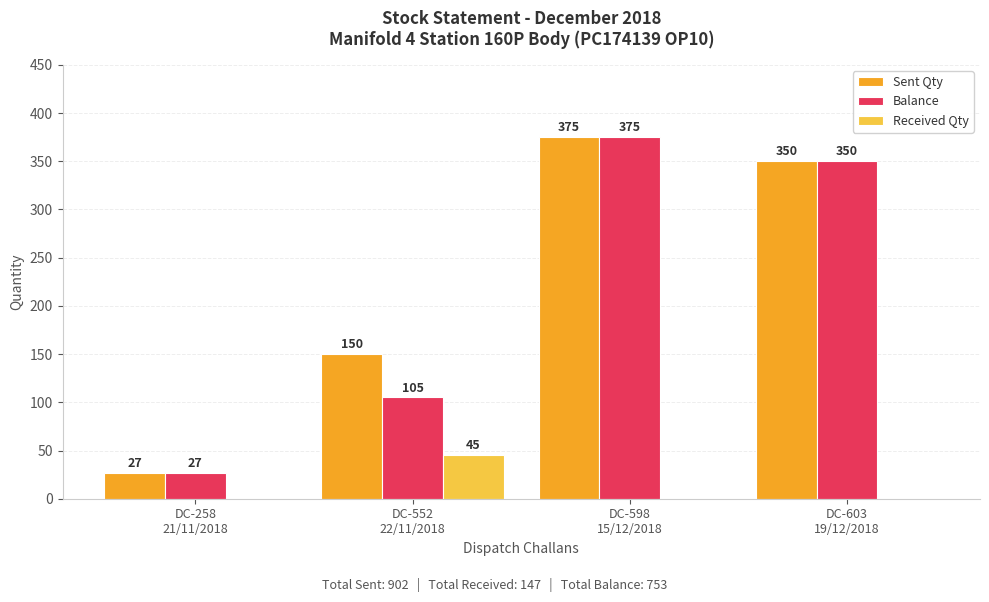

What is the spread (max minus min) of values at DC-552
22/11/2018?

105